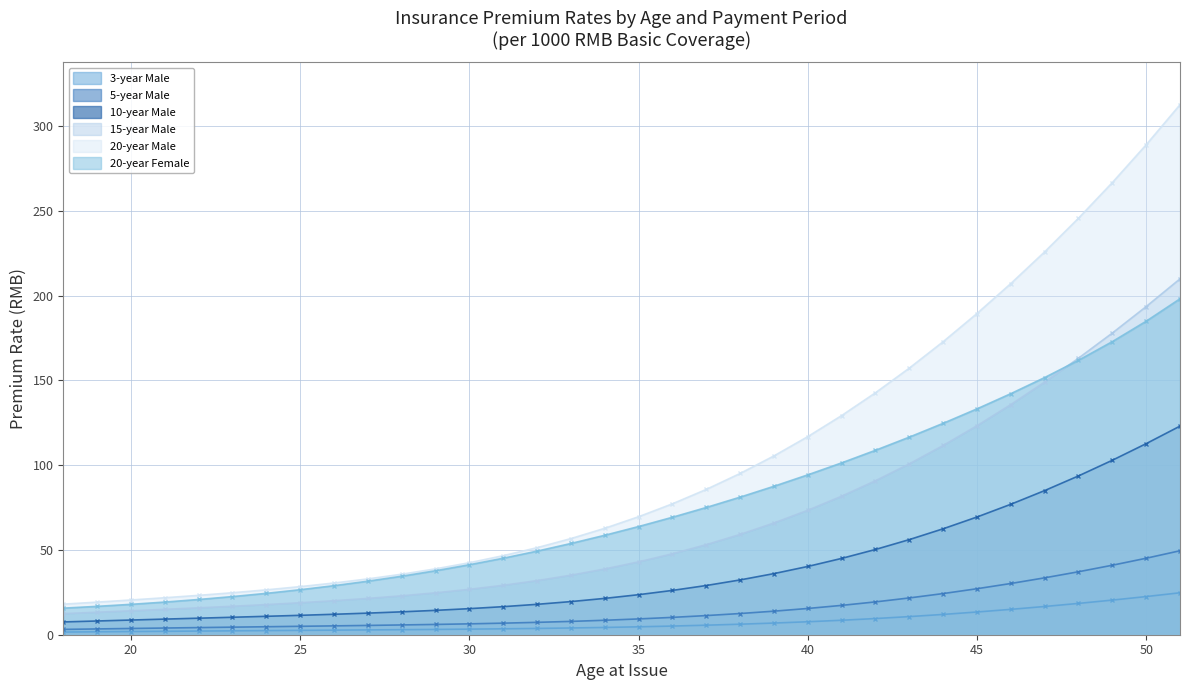

Reading left to right, extract all data points from this chart.

3-year Male: 18=1.6	19=1.7	20=1.9	21=2.0	22=2.2	23=2.3	24=2.4	25=2.6	26=2.7	27=2.8	28=3.0	29=3.1	30=3.3	31=3.5	32=3.7	33=4.0	34=4.3	35=4.7	36=5.1	37=5.6	38=6.2	39=6.9	40=7.7	41=8.5	42=9.5	43=10.7	44=12.0	45=13.4	46=15.0	47=16.6	48=18.5	49=20.4	50=22.5	51=24.7
5-year Male: 18=3.1	19=3.4	20=3.7	21=4.0	22=4.2	23=4.5	24=4.7	25=5.0	26=5.2	27=5.5	28=5.8	29=6.1	30=6.4	31=6.8	32=7.3	33=7.9	34=8.5	35=9.3	36=10.2	37=11.3	38=12.5	39=13.9	40=15.5	41=17.3	42=19.4	43=21.7	44=24.3	45=27.1	46=30.2	47=33.5	48=37.1	49=41.0	50=45.1	51=49.5
10-year Male: 18=7.5	19=8.1	20=8.7	21=9.2	22=9.8	23=10.3	24=10.9	25=11.4	26=12.1	27=12.7	28=13.5	29=14.4	30=15.4	31=16.6	32=17.9	33=19.5	34=21.4	35=23.6	36=26.1	37=29.0	38=32.3	39=36.0	40=40.3	41=45.0	42=50.3	43=56.1	44=62.5	45=69.4	46=76.9	47=85.0	48=93.7	49=102.9	50=112.7	51=123.0
15-year Male: 18=12.4	19=13.3	20=14.1	21=15.0	22=15.9	23=16.8	24=17.8	25=18.9	26=20.1	27=21.4	28=22.9	29=24.7	30=26.8	31=29.1	32=31.9	33=35.1	34=38.8	35=43.0	36=47.7	37=53.1	38=59.1	39=65.9	40=73.4	41=81.7	42=90.8	43=100.8	44=111.6	45=123.2	46=135.7	47=149.0	48=163.1	49=177.9	50=193.5	51=209.8
20-year Male: 18=18.0	19=19.2	20=20.5	21=21.8	22=23.2	23=24.8	24=26.5	25=28.4	26=30.5	27=32.9	28=35.7	29=38.8	30=42.5	31=46.6	32=51.3	33=56.7	34=62.8	35=69.6	36=77.2	37=85.7	38=95.1	39=105.4	40=116.8	41=129.2	42=142.7	43=157.2	44=172.8	45=189.4	46=207.1	47=225.8	48=245.6	49=266.6	50=288.9	51=312.6
20-year Female: 18=15.7	19=16.7	20=17.9	21=19.3	22=20.8	23=22.5	24=24.4	25=26.5	26=28.9	27=31.6	28=34.5	29=37.7	30=41.3	31=45.1	32=49.3	33=53.8	34=58.6	35=63.8	36=69.3	37=75.0	38=81.1	39=87.5	40=94.3	41=101.3	42=108.8	43=116.5	44=124.7	45=133.2	46=142.2	47=151.7	48=161.8	49=172.8	50=184.9	51=198.1